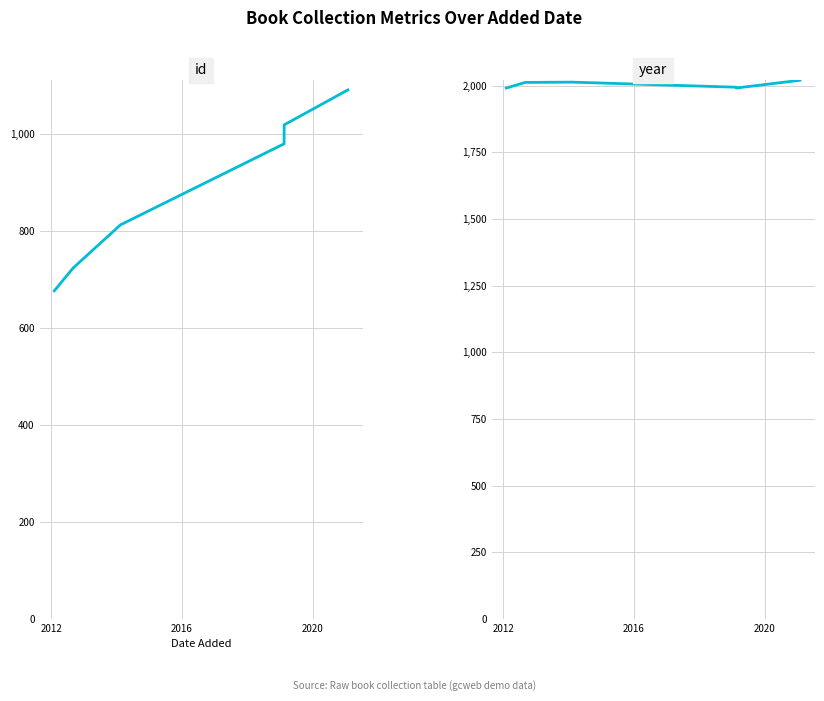

What is the total value across all series at 2020?

2973